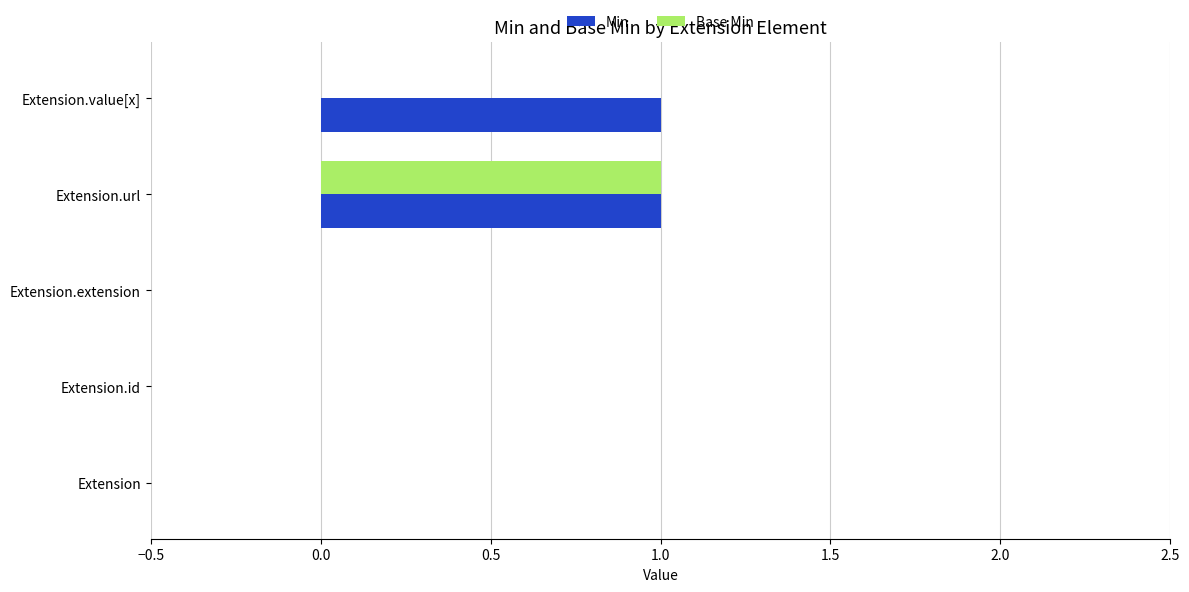

Count the number of data series in this chart.

2